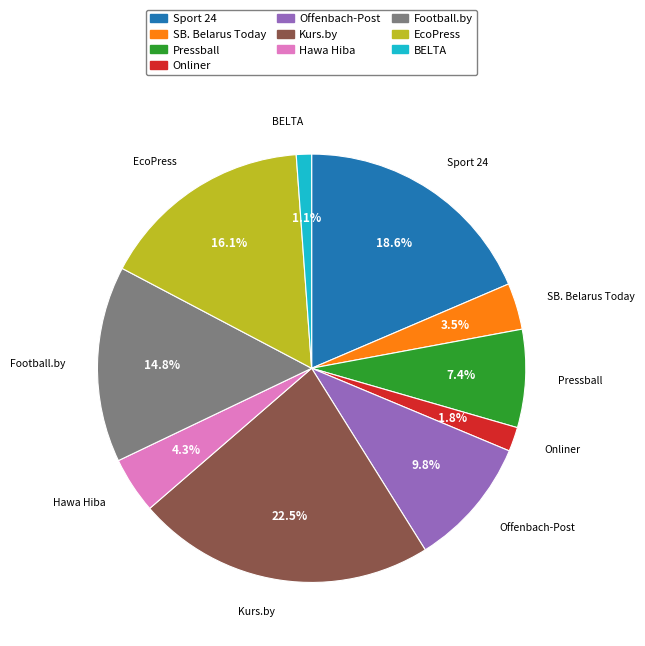

Does any single category account for the majority?

No